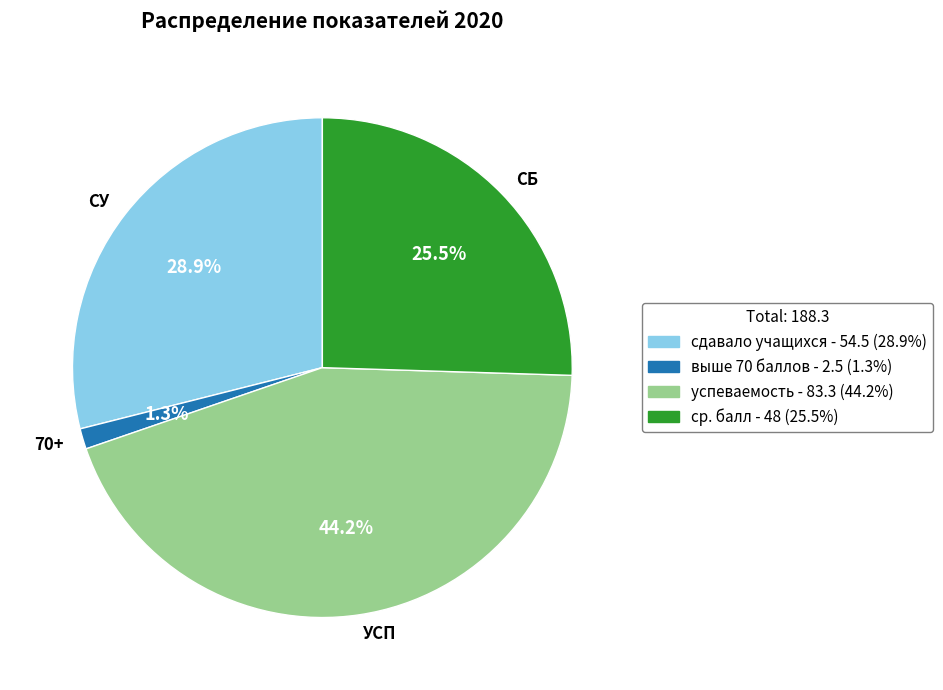

To the nearest percent, what is the average slice percentage?

25%